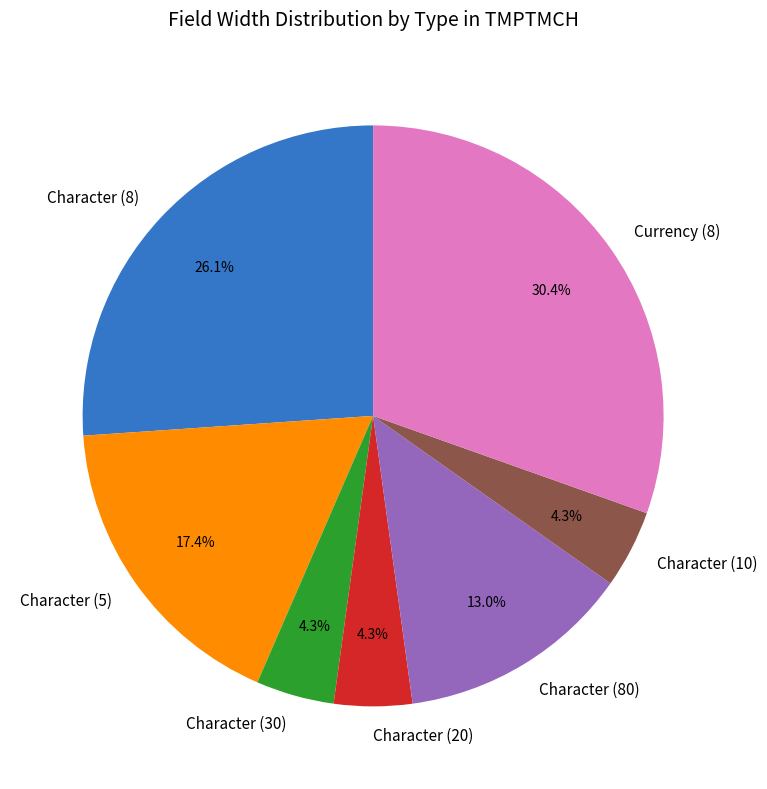

Is there any slice that represents more than half of the pie?

No